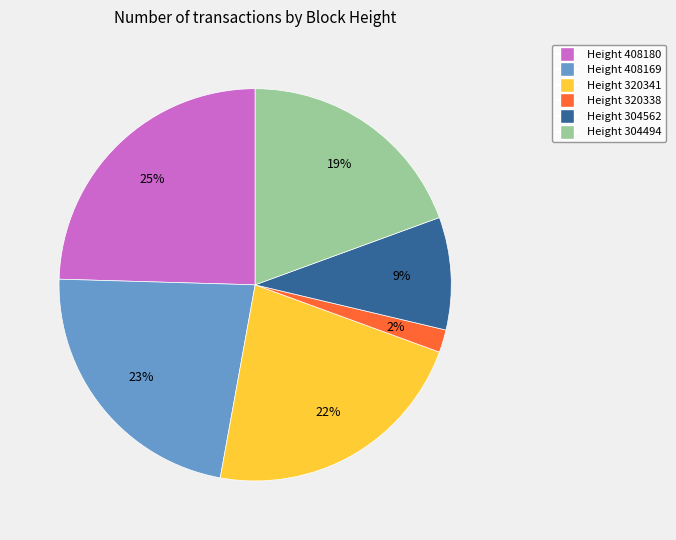

To the nearest percent, what is the difference between the largest and smallest slice percentages?

23%